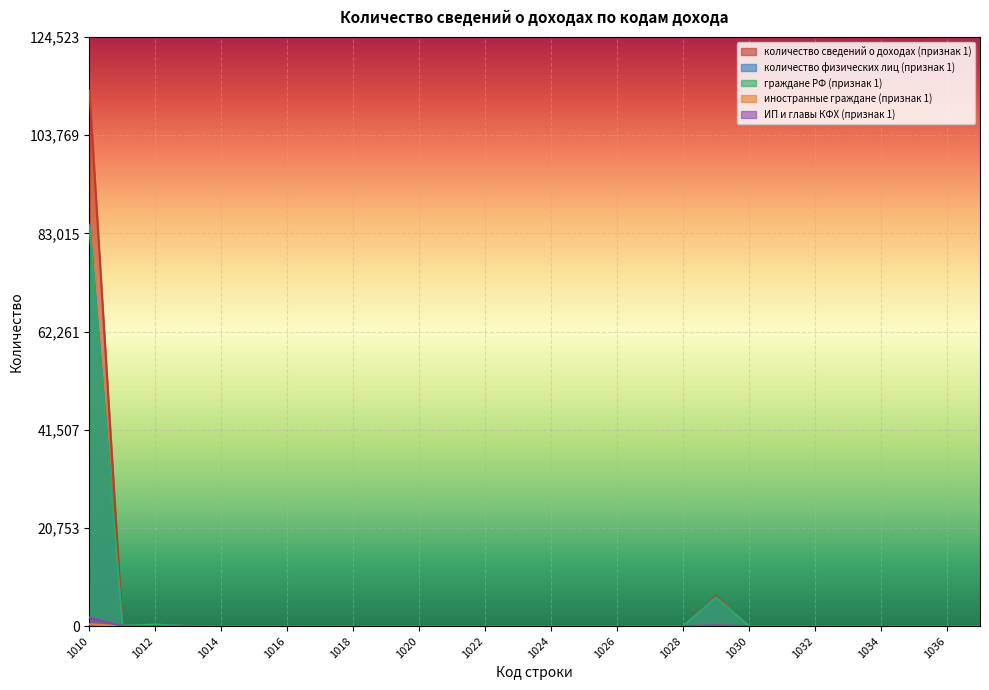

True or false: количество физических лиц (признак 1) has a value of -32528 at 1036.

False